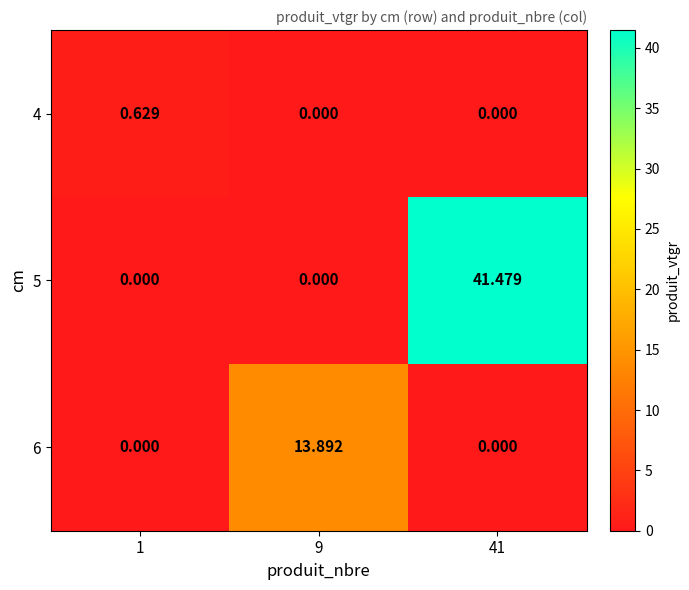

Reading left to right, transcribe all the data shown in this chart.

4: 1=0.6	9=0.0	41=0.0
5: 1=0.0	9=0.0	41=41.5
6: 1=0.0	9=13.9	41=0.0